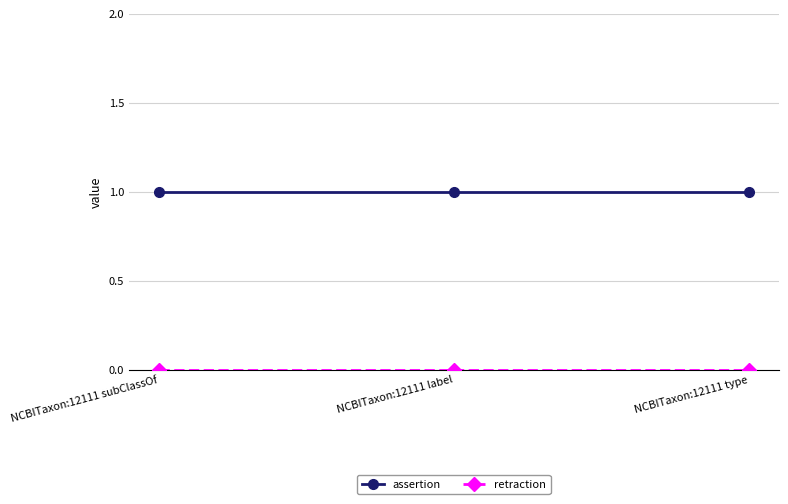

What is the label of the 1st point from the right?

NCBITaxon:12111 type